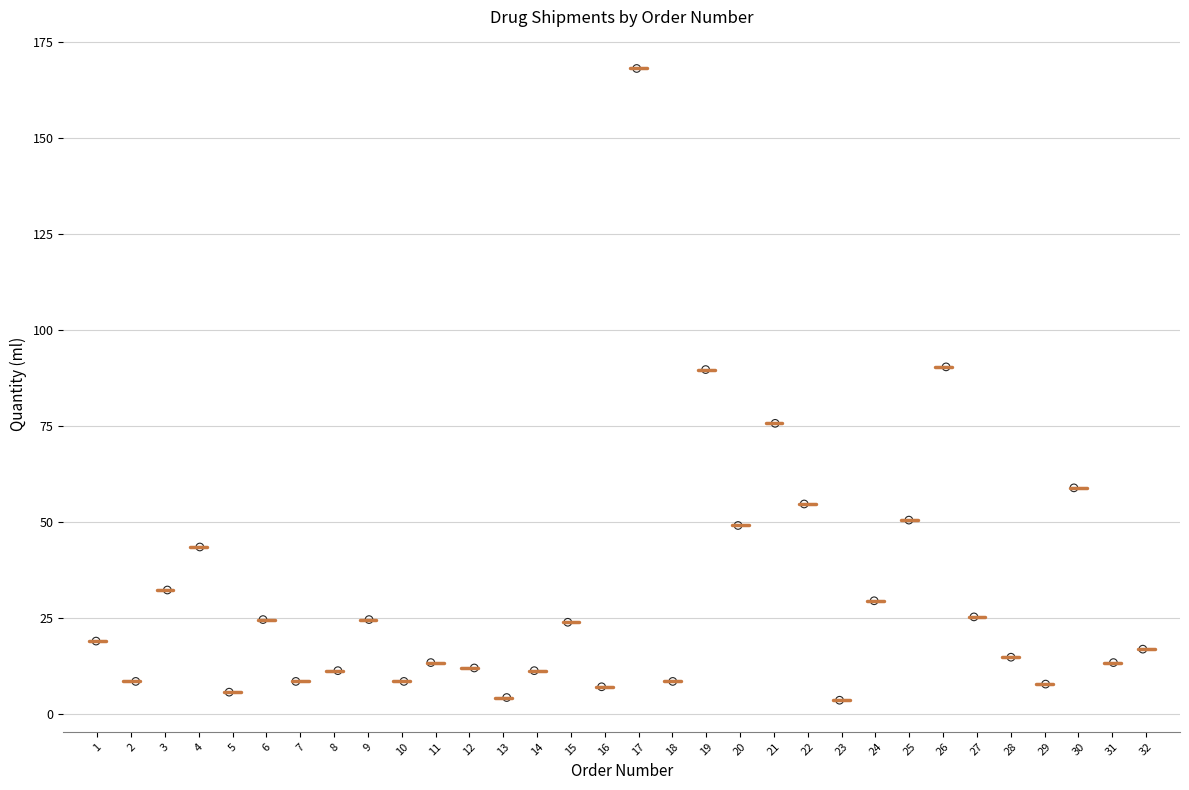

What is the range of X values (max minus min)?

30.9